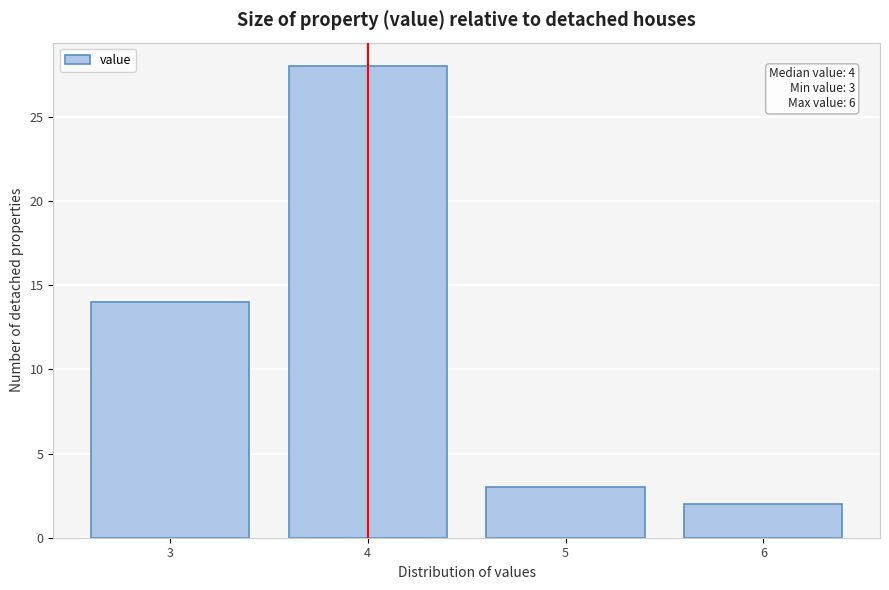

Which range on the x-axis has the tallest bar?

3.5 to 4.5